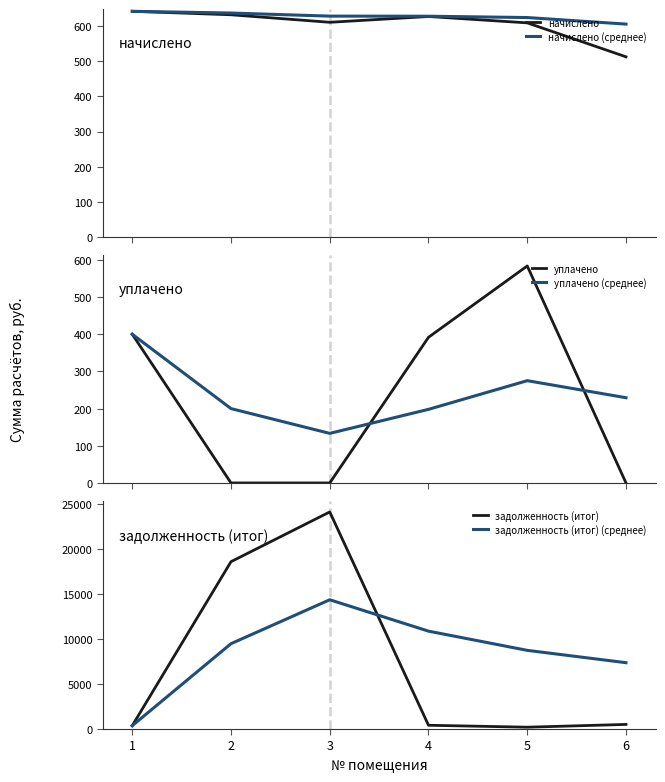

What is the highest value of the начислено (среднее) series?

642.3